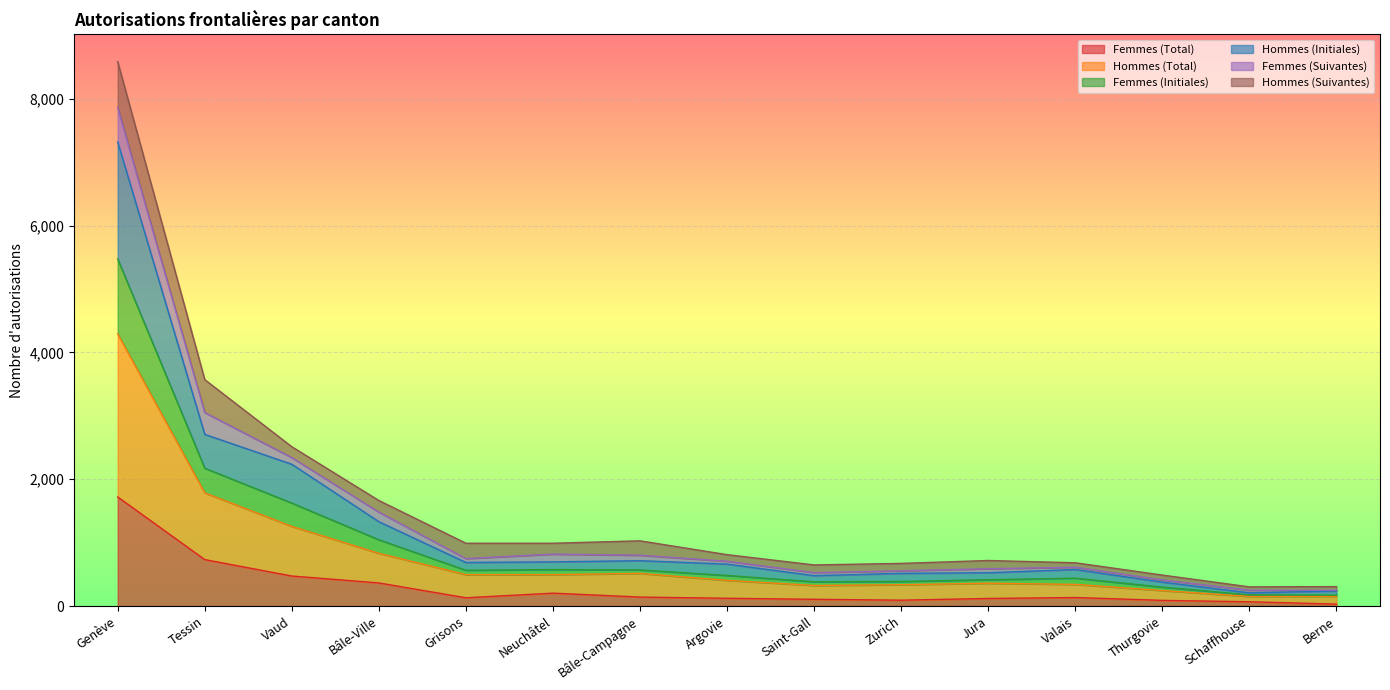

What is the highest value of the Hommes (Total) series?

4292